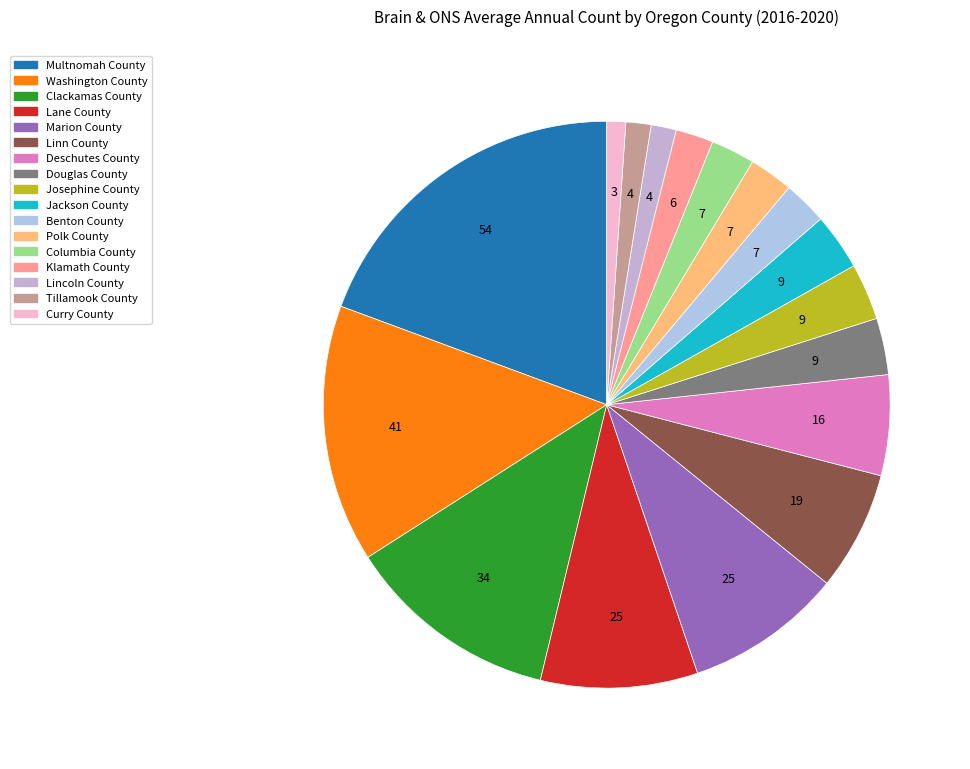

Approximately how many times larger is the value at Columbia County compared to Benton County?

1.0